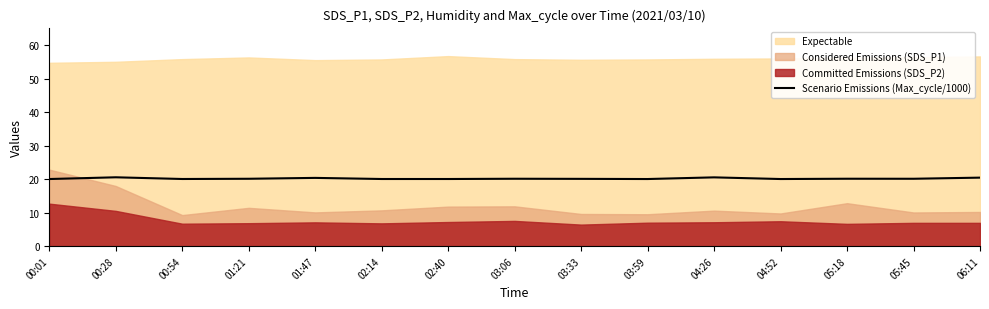

How many points are higher than both their immediate neighbors (excluding endpoints)?

5